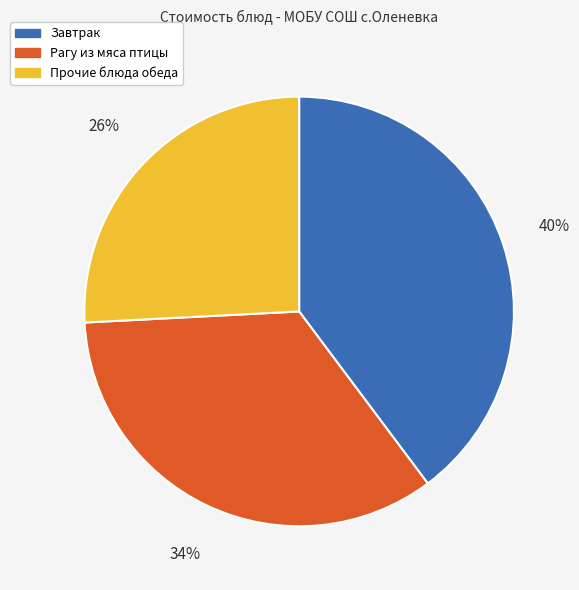

To the nearest percent, what is the average slice percentage?

33%